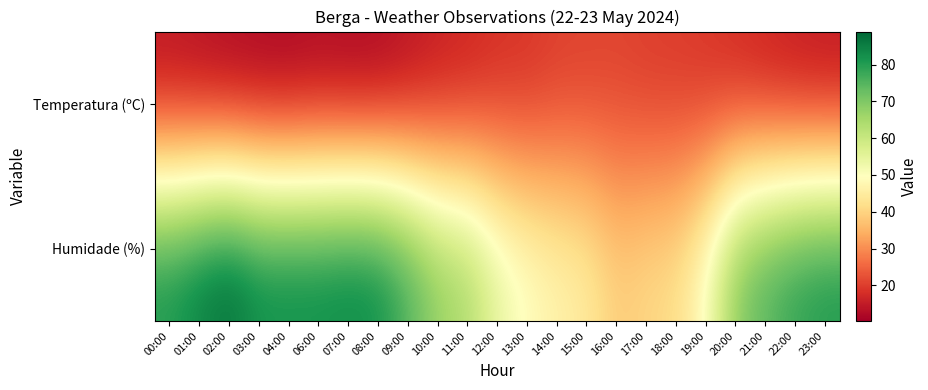

Which label corresponds to the smallest value in the chart?

04:00